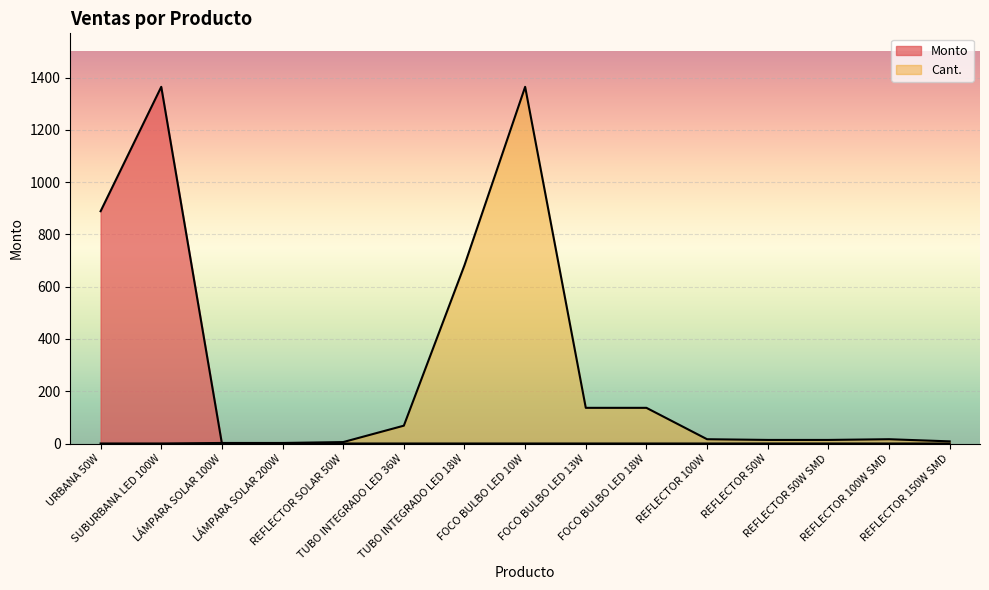

Is it true that Cant. equals 0.9 at LÁMPARA SOLAR 100W?

False